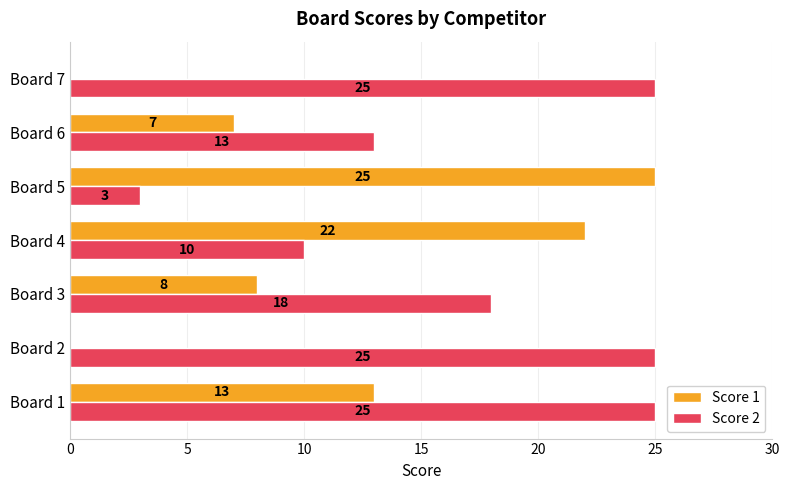

True or false: Score 2 has a value of 25 at Board 2.

True